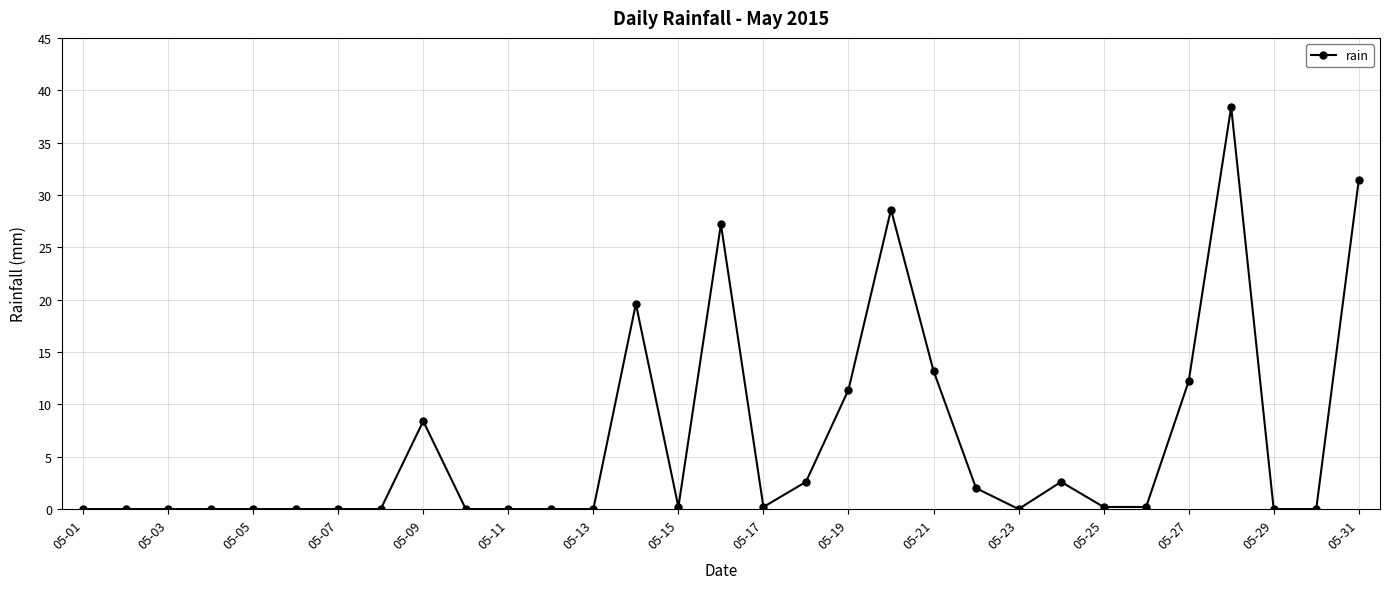

Reading left to right, transcribe all the data shown in this chart.

0.0	0.0	0.0	0.0	0.0	0.0	0.0	0.0	8.4	0.0	0.0	0.0	0.0	19.6	0.2	27.2	0.2	2.6	11.4	28.6	13.2	2.0	0.0	2.6	0.2	0.2	12.2	38.4	0.0	0.0	31.4